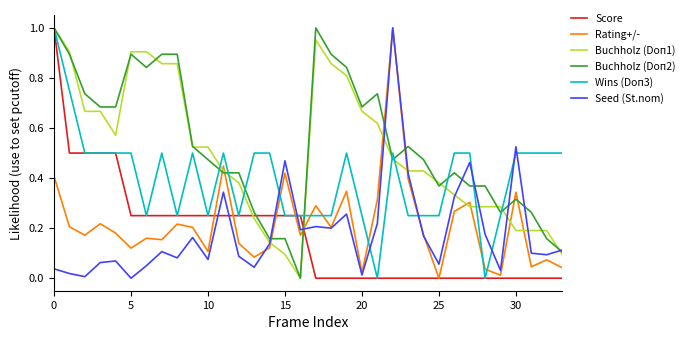

True or false: Seed (St.nom) and Wins (Doп3) cross at least once.

True